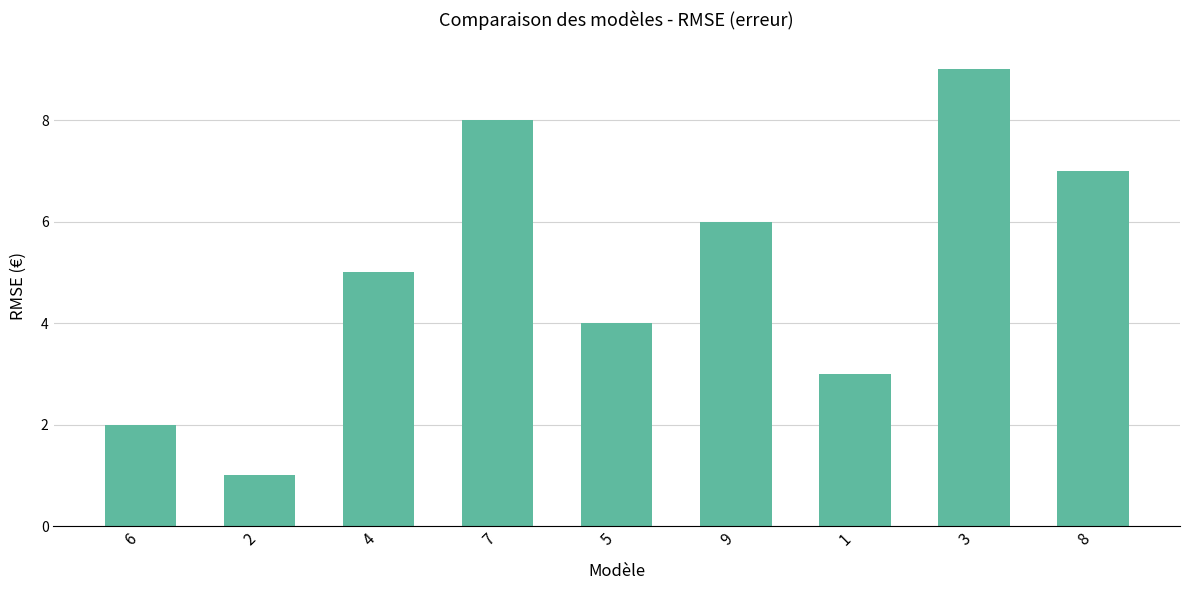

List the labels in order of value, largest first.

3, 7, 8, 9, 4, 5, 1, 6, 2